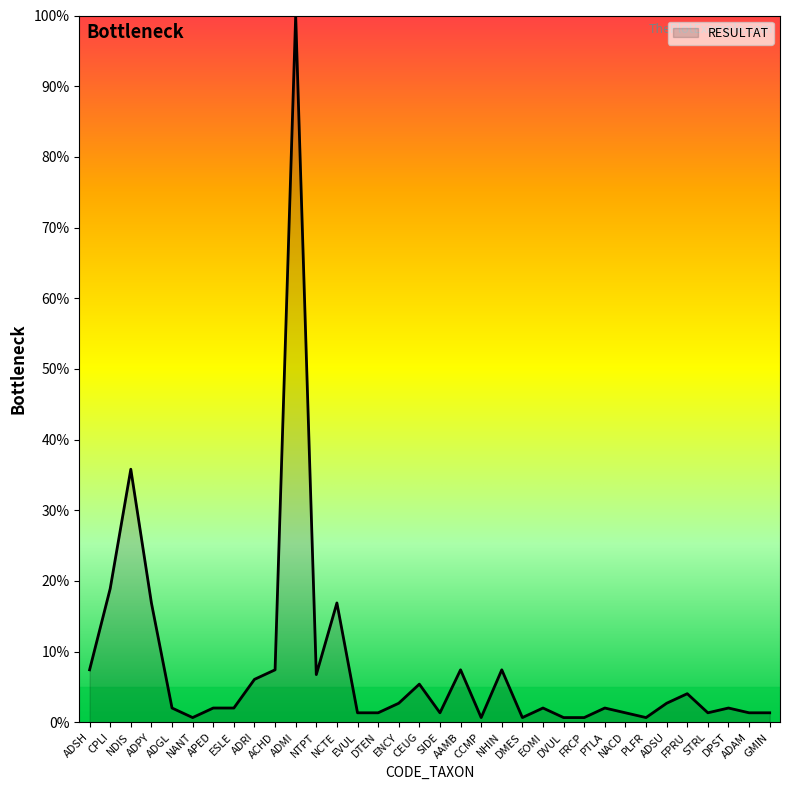

Approximately how many times larger is the value at CEUG compared to ACHD?

0.7